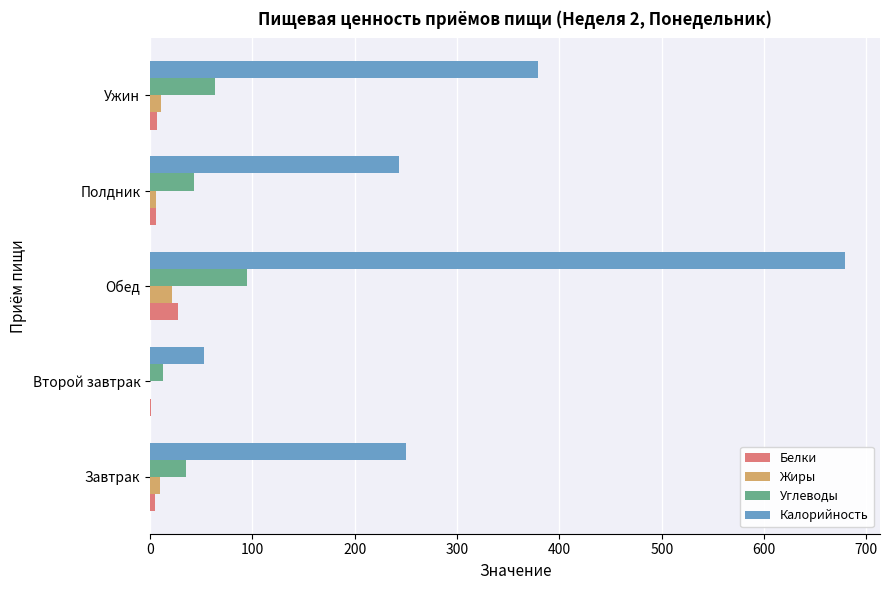

What is the total value across all series at Обед?

822.4